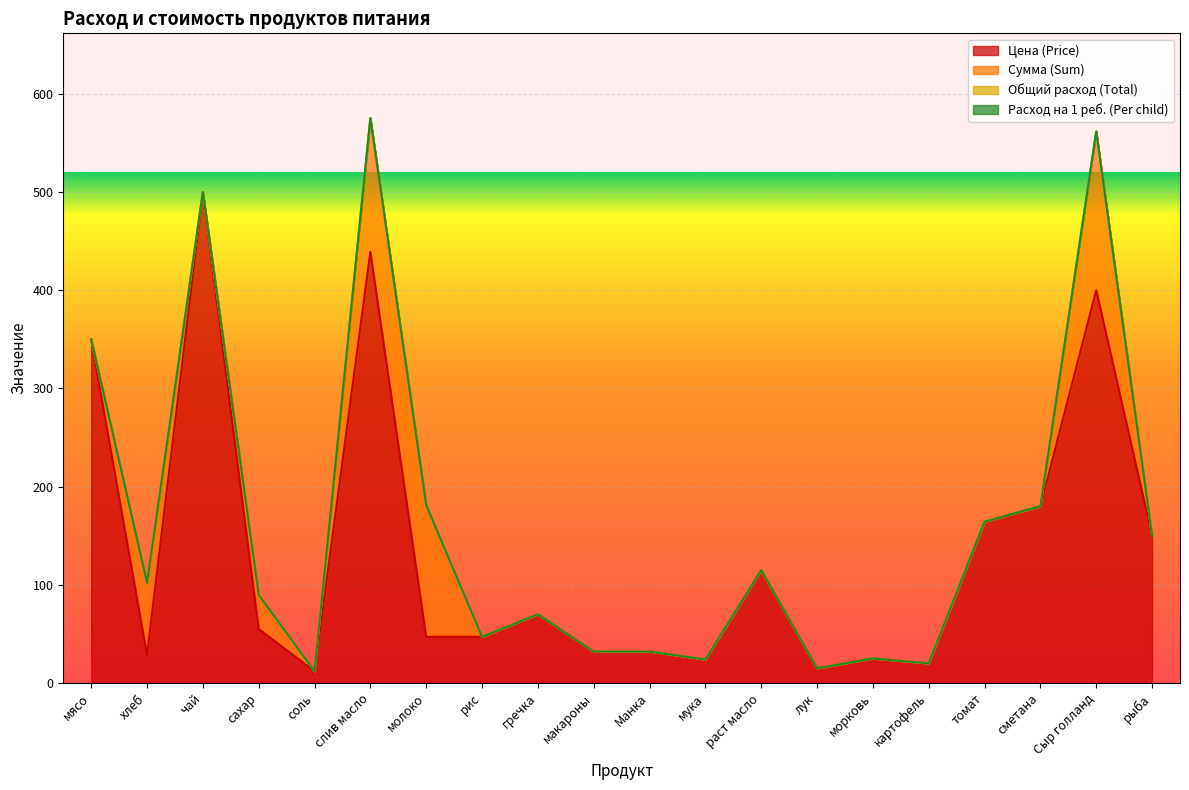

At which label is Общий расход (Total) closest to 1?

сахар